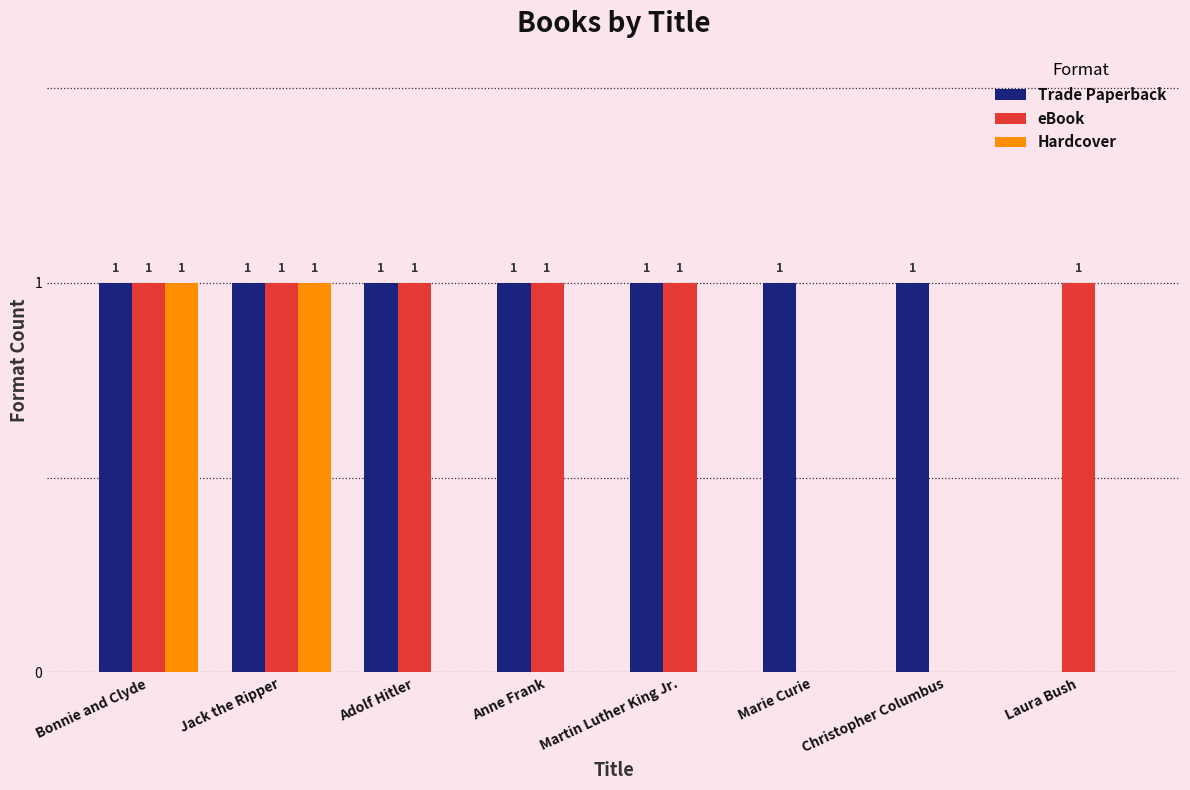

How many Hardcover values are between 0 and 1?

8